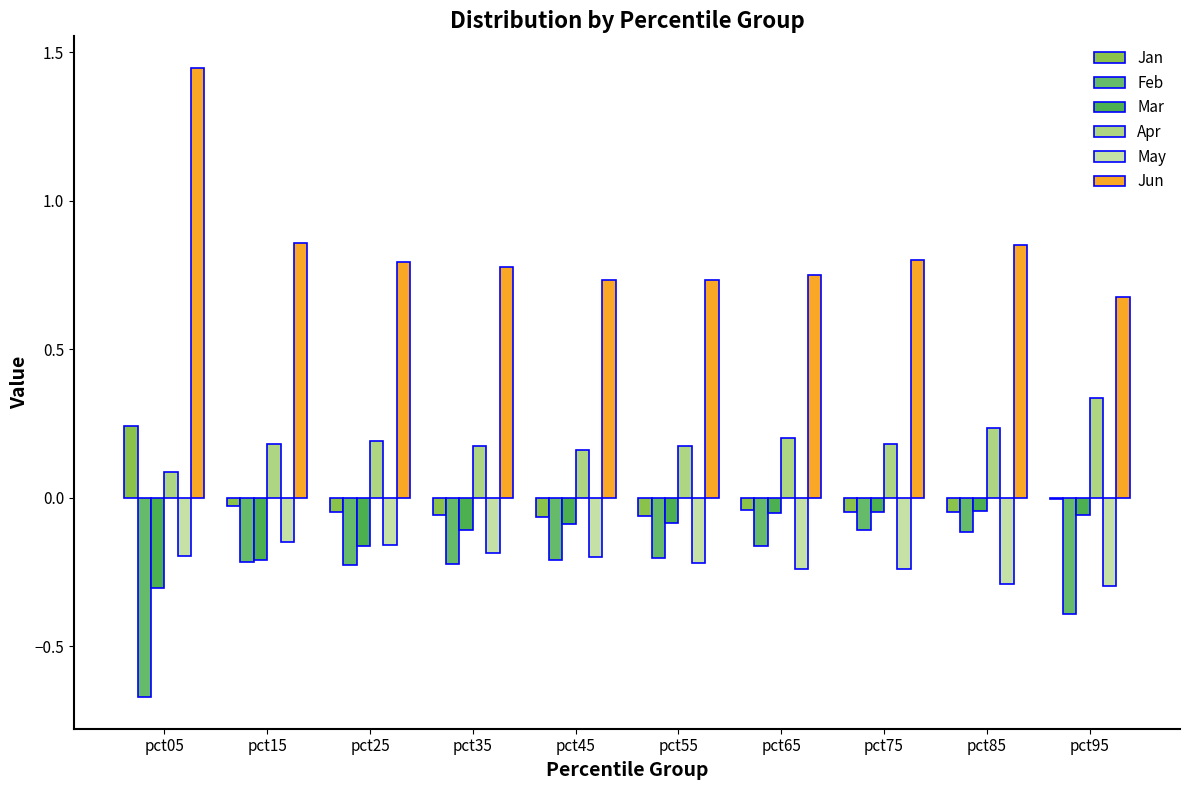

Is the value of Apr at pct35 greater than the value of Jan at pct55?

Yes